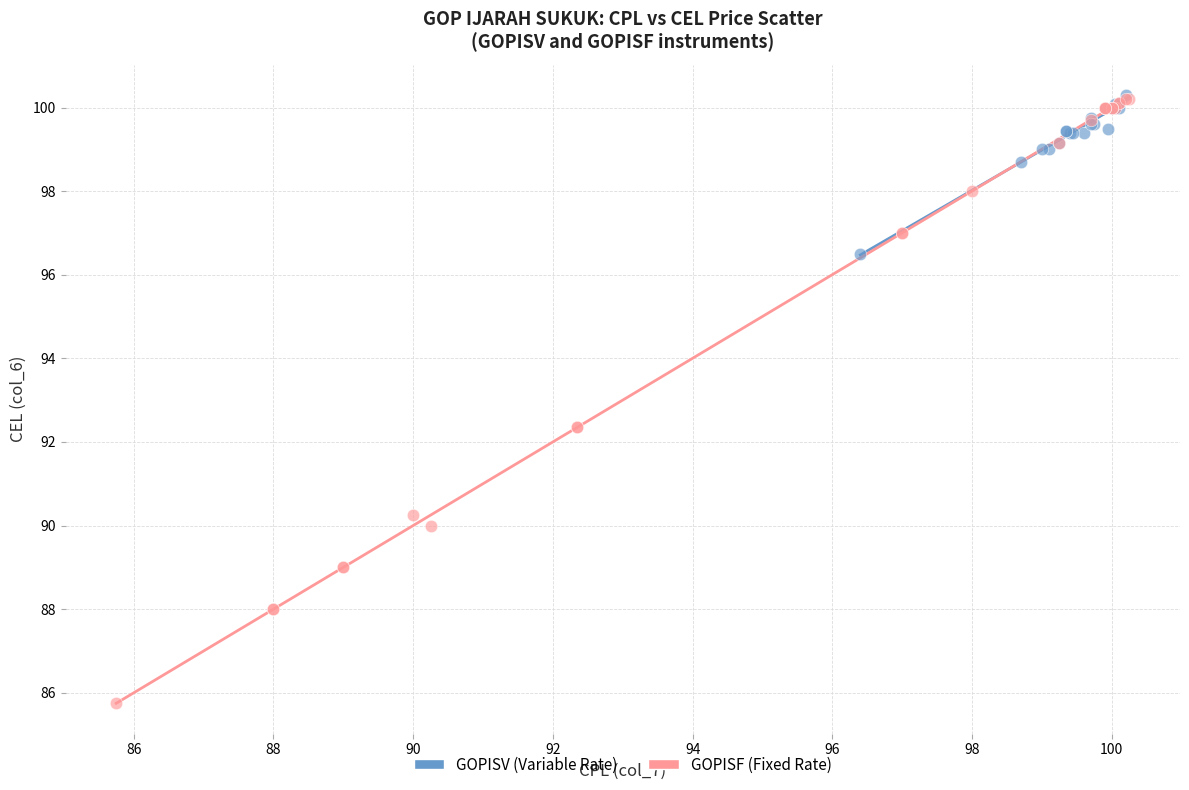

Which series contains the lowest Y value?

GOPISF (Fixed Rate)